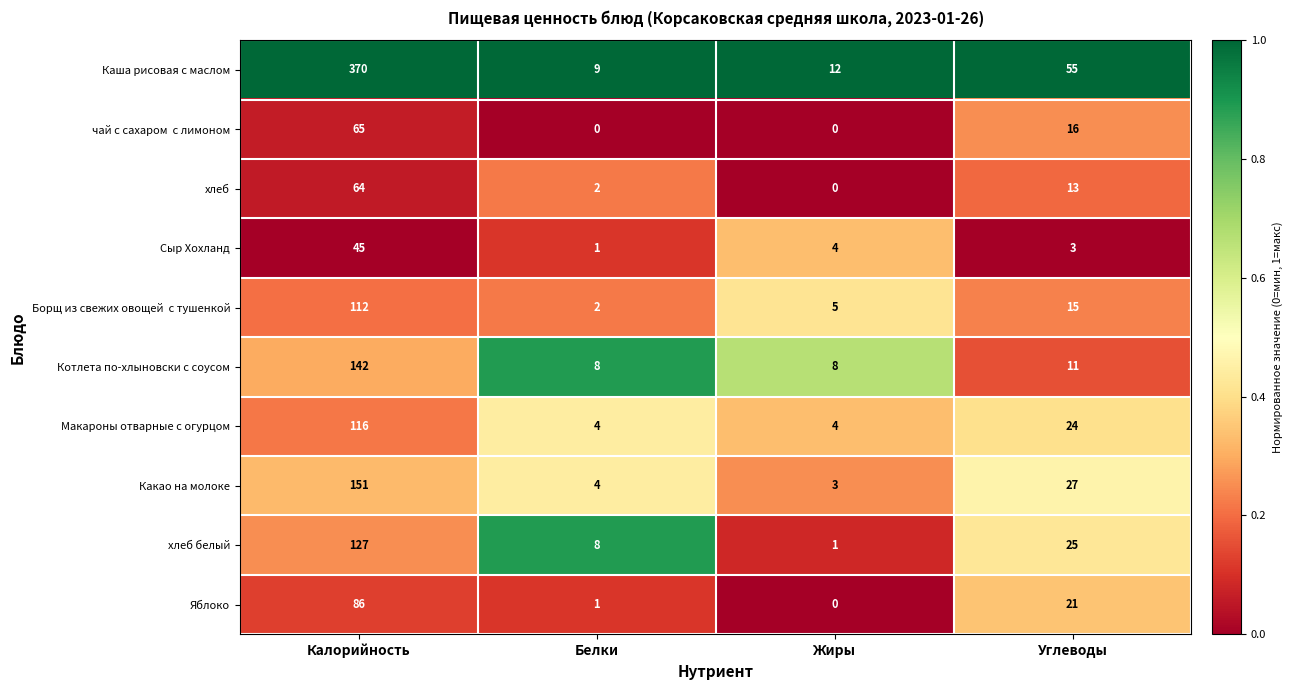

Is it true that Какао на молоке equals 3 at Жиры?

True